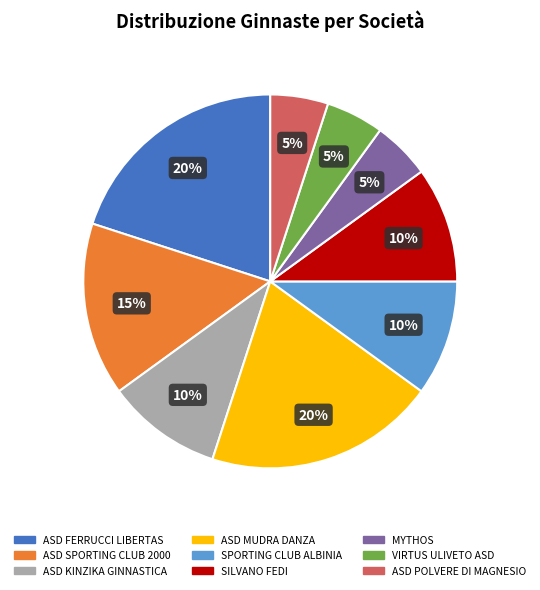

To the nearest percent, what is the average slice percentage?

11%